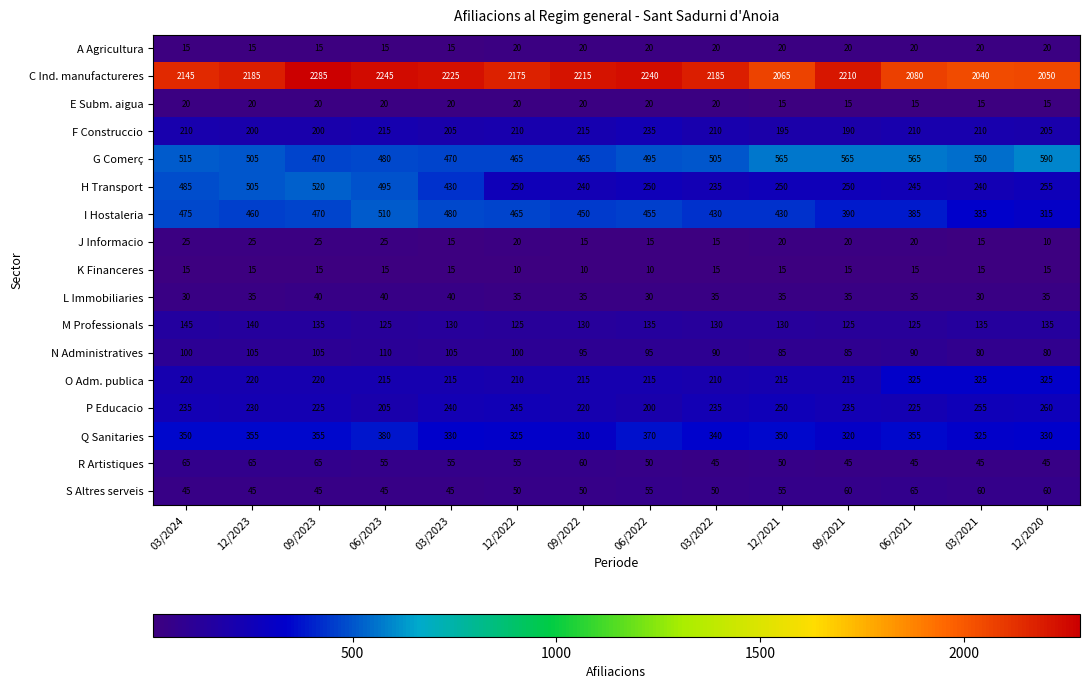

What is the difference between the maximum and second lowest values in the G Comerç series?

125